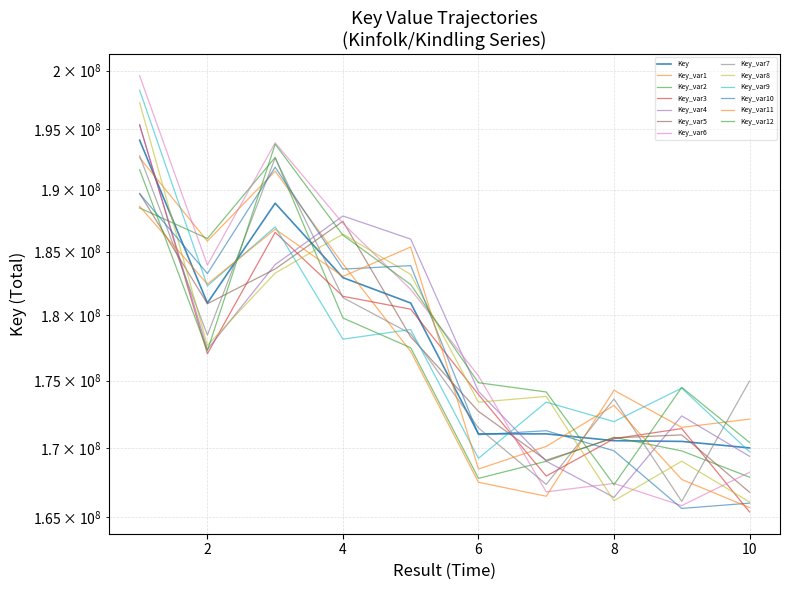

Where is the first local maximum?

3